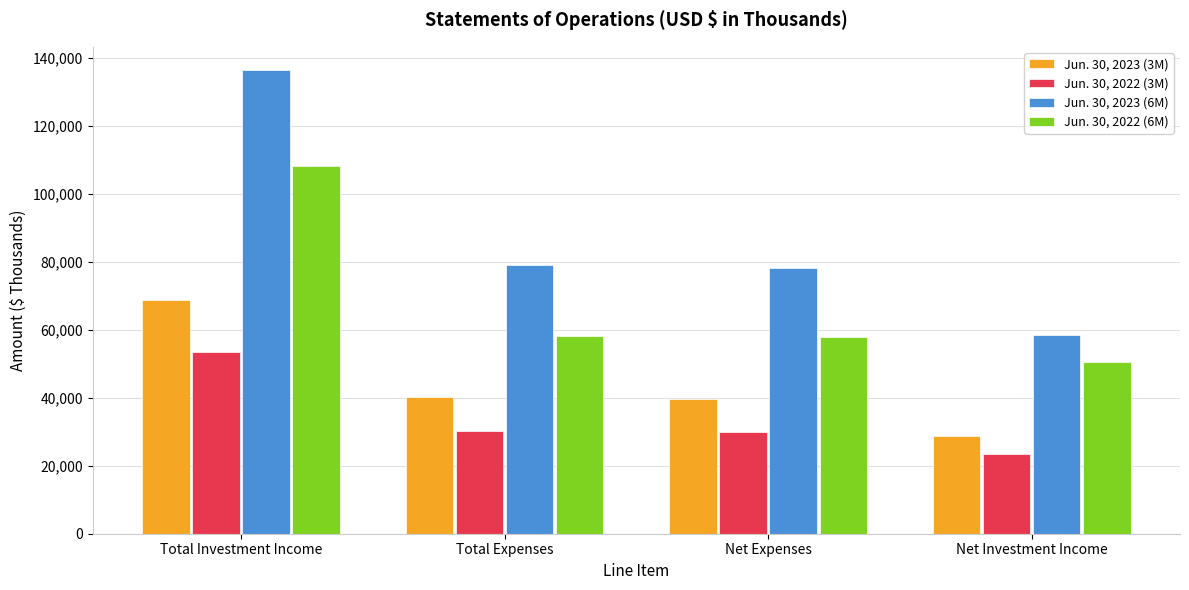

At Net Investment Income, list the series in order from largest to smallest.

Jun. 30, 2023 (6M), Jun. 30, 2022 (6M), Jun. 30, 2023 (3M), Jun. 30, 2022 (3M)